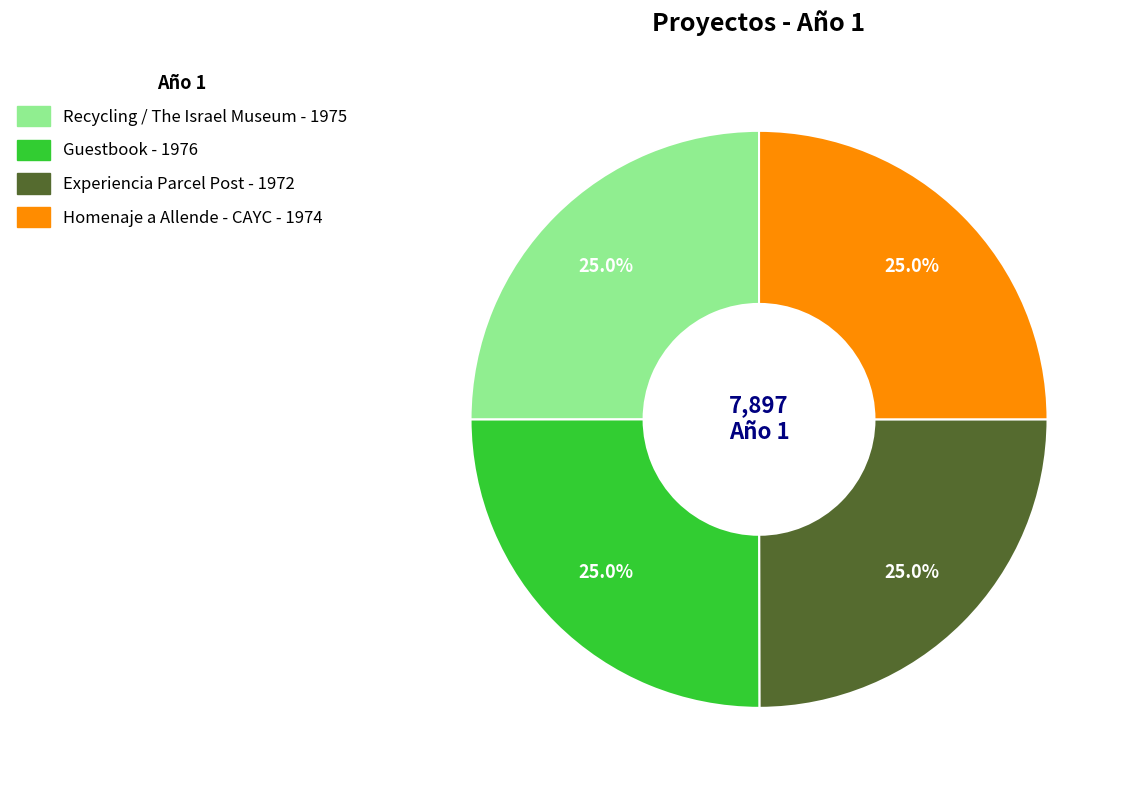

Count the number of slices in the pie.

4